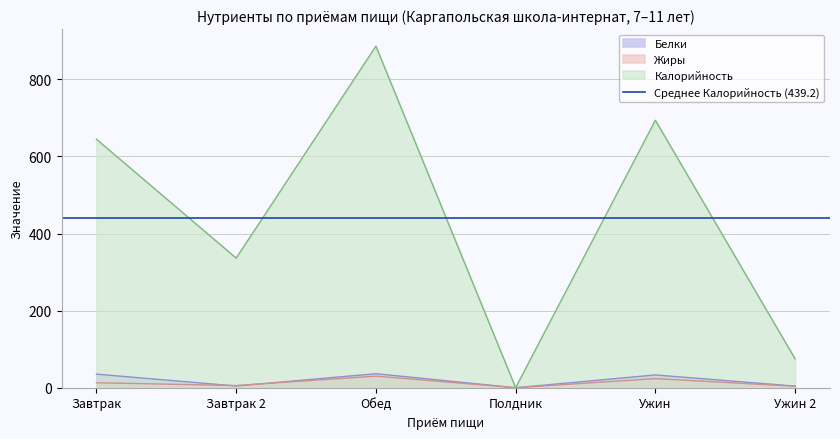

At which label is Калорийность closest to 442?

Завтрак 2